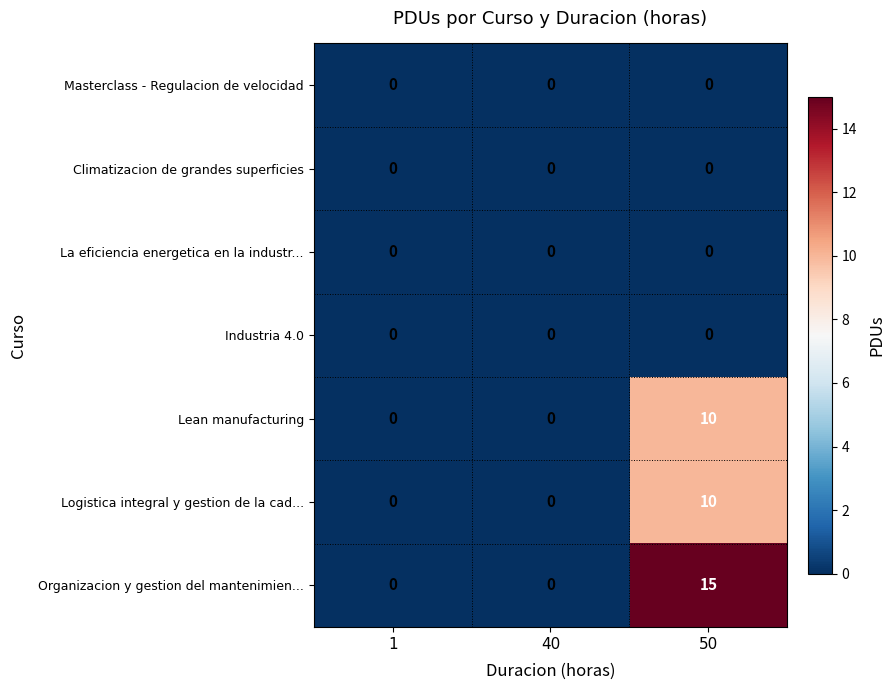

The Climatizacion de grandes superficies series shows 0 at 40. True or false?

True